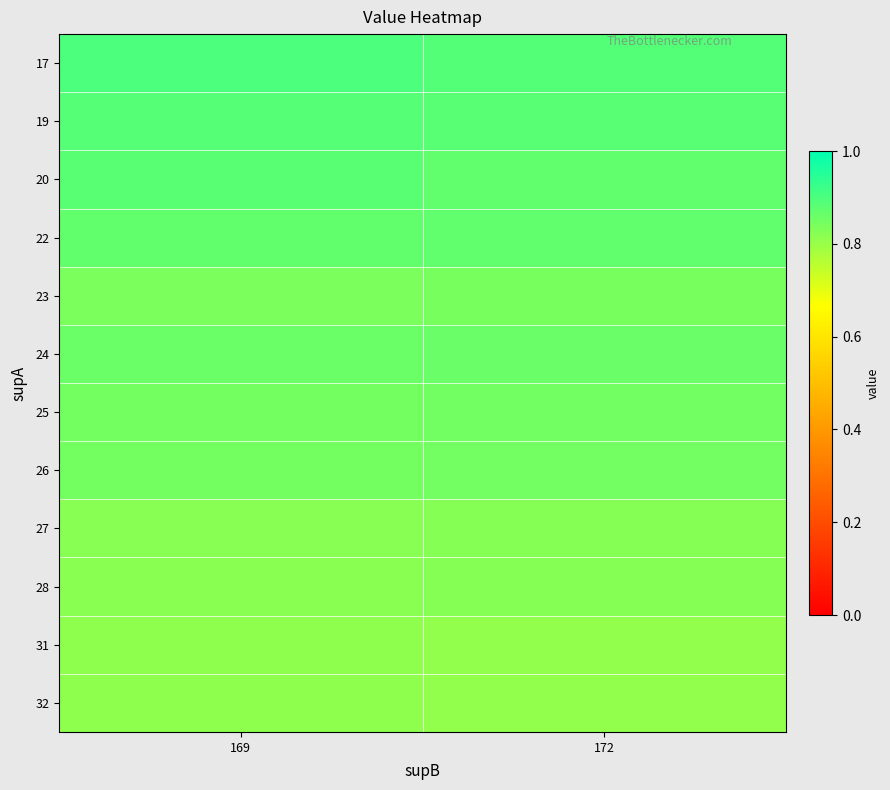

What is the spread (max minus min) of values at 172?

0.1